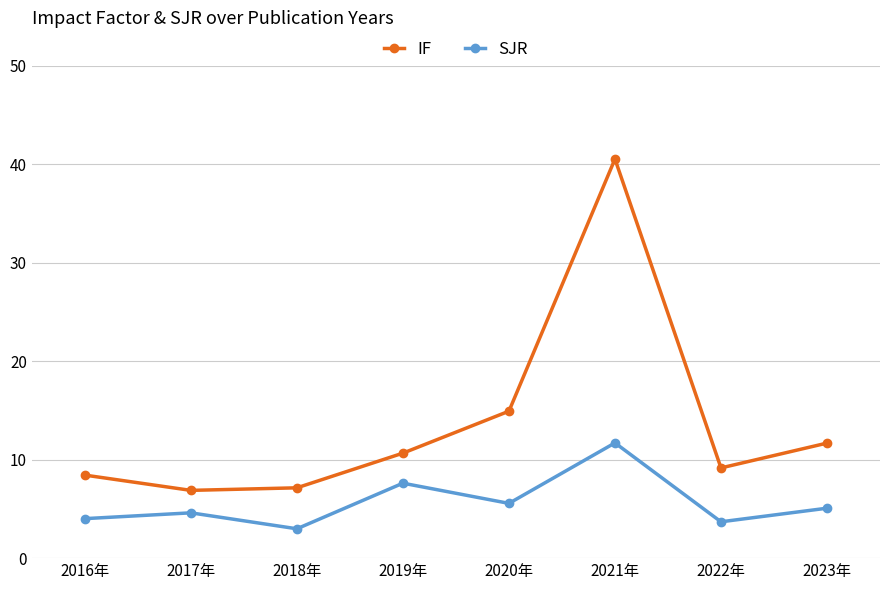

What is the difference between the highest and lowest values at 2016年?

4.4